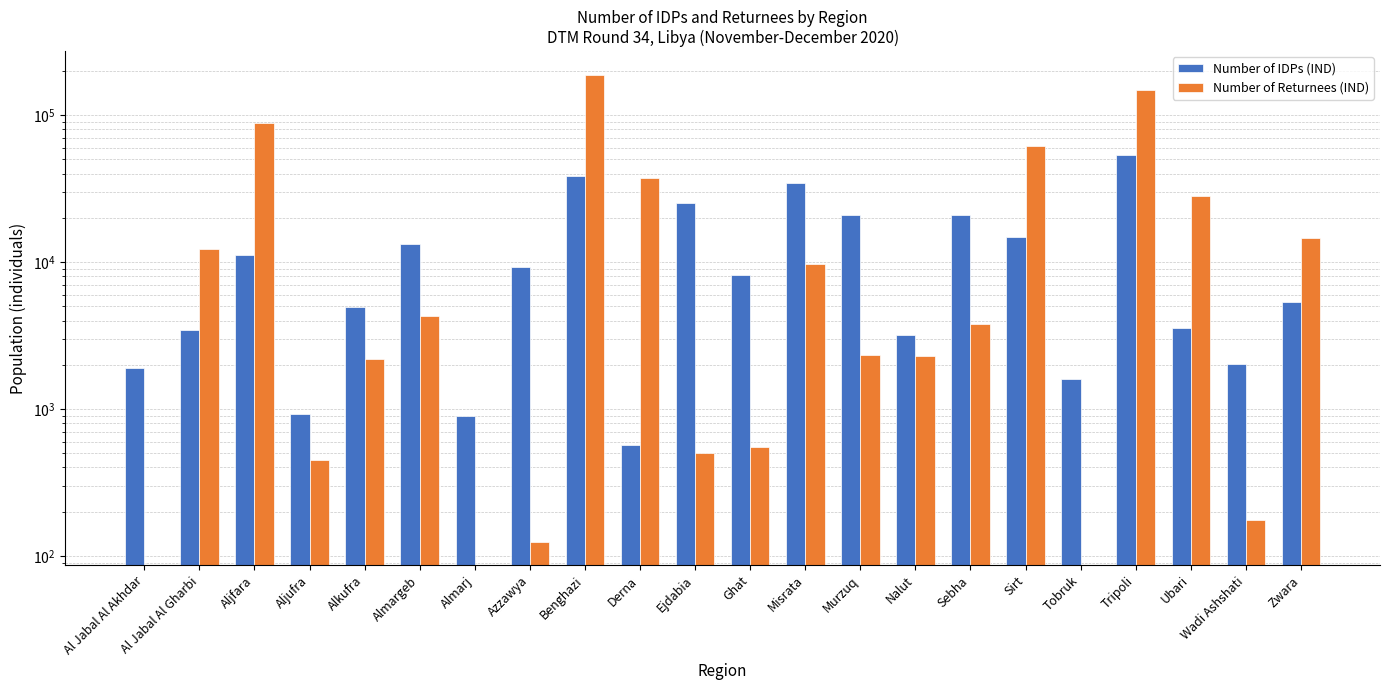

Which has a higher value, Al Jabal Al Akhdar or Ejdabia?

Ejdabia